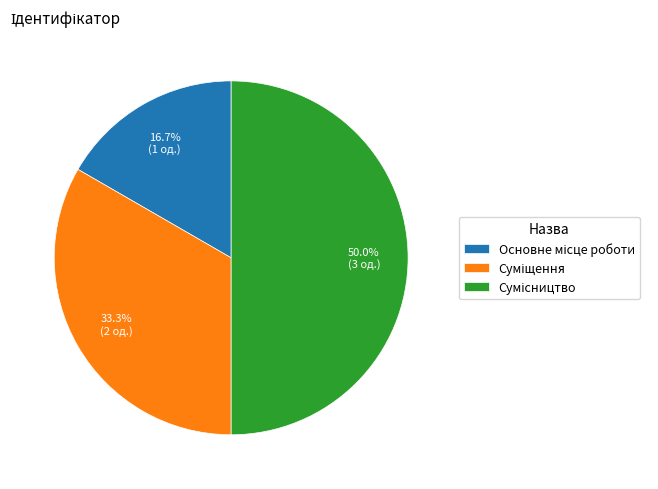

How many slices are in this pie chart?

3